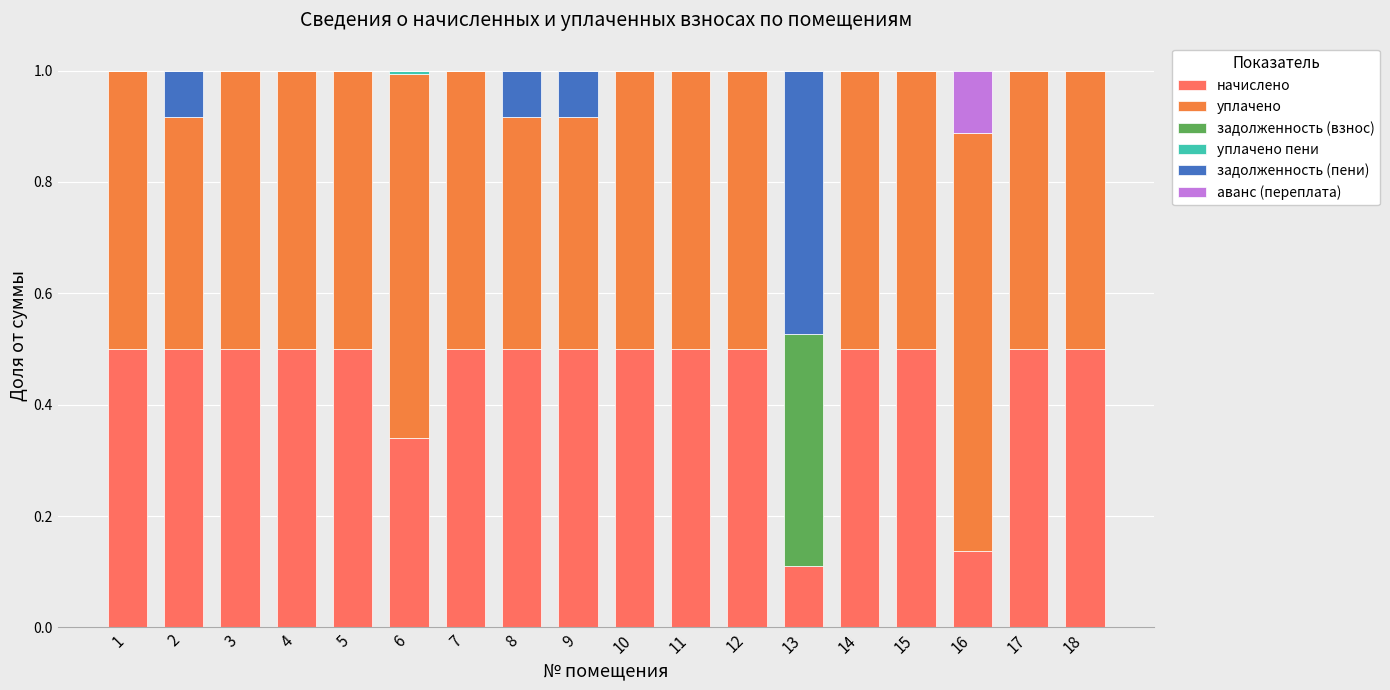

What is the sum of all начислено values?

8.1